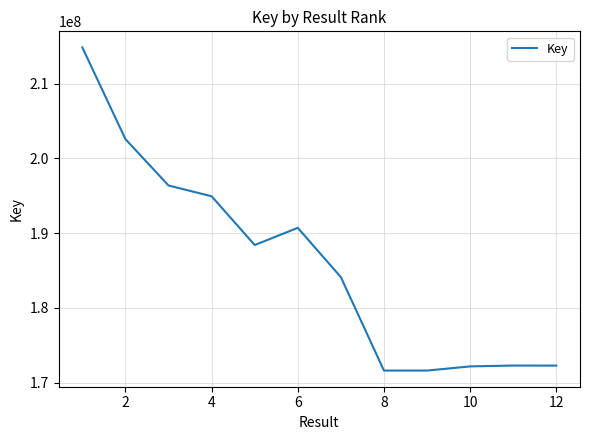

What is the difference between the maximum and minimum values?

43226716